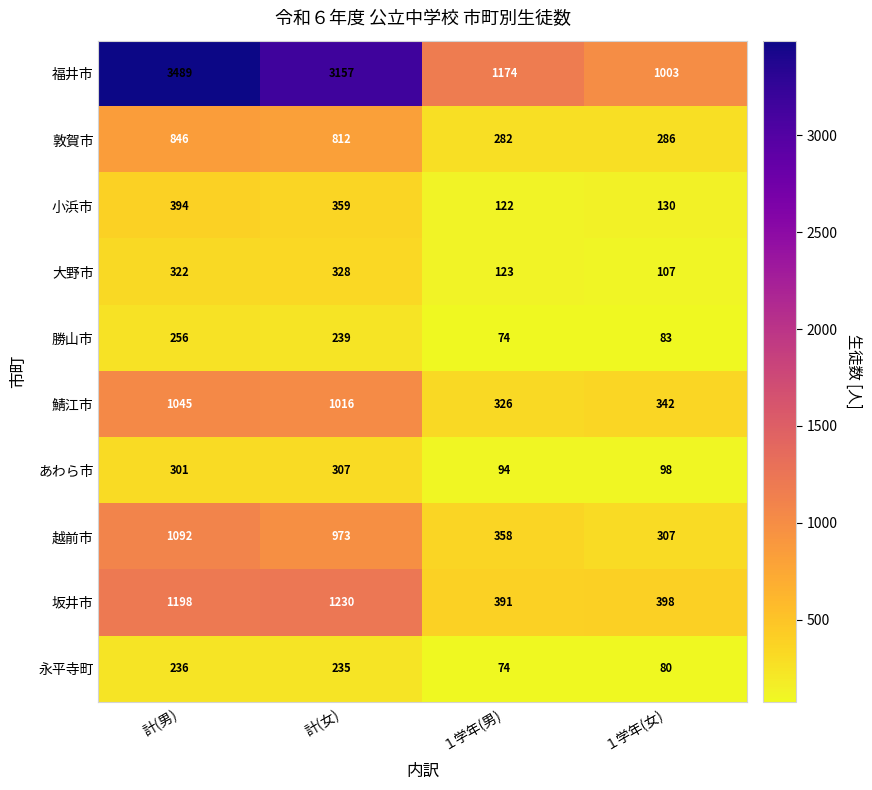

What value does the 永平寺町 series have at 計(男), to the nearest 5?

235